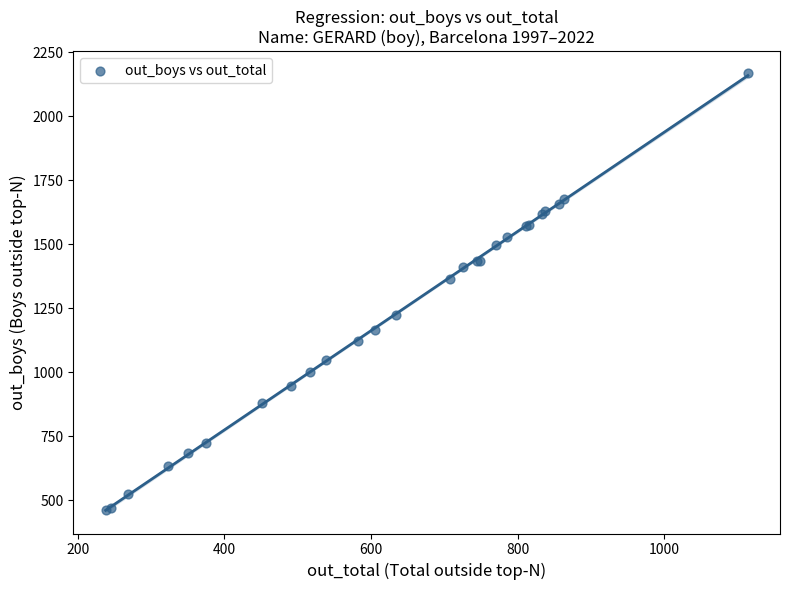

What Y value in the scatter plot is closest to 1316?

1365